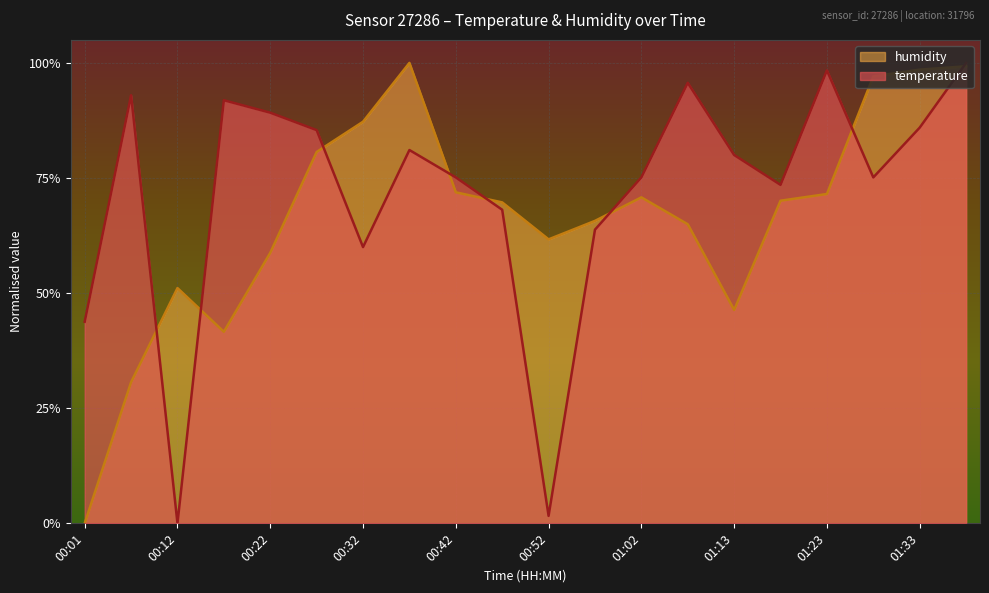

Which category has the lowest value in the humidity series?

00:01